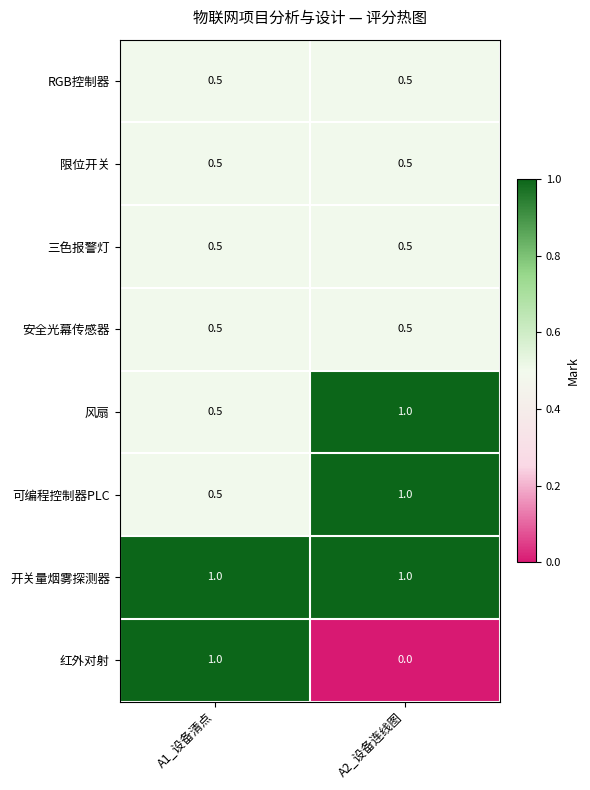

True or false: 红外对射 has a value of 1.8 at A1_设备清点.

False